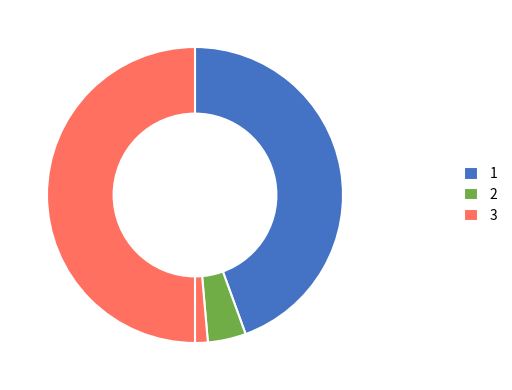

How many slices are in this pie chart?

4